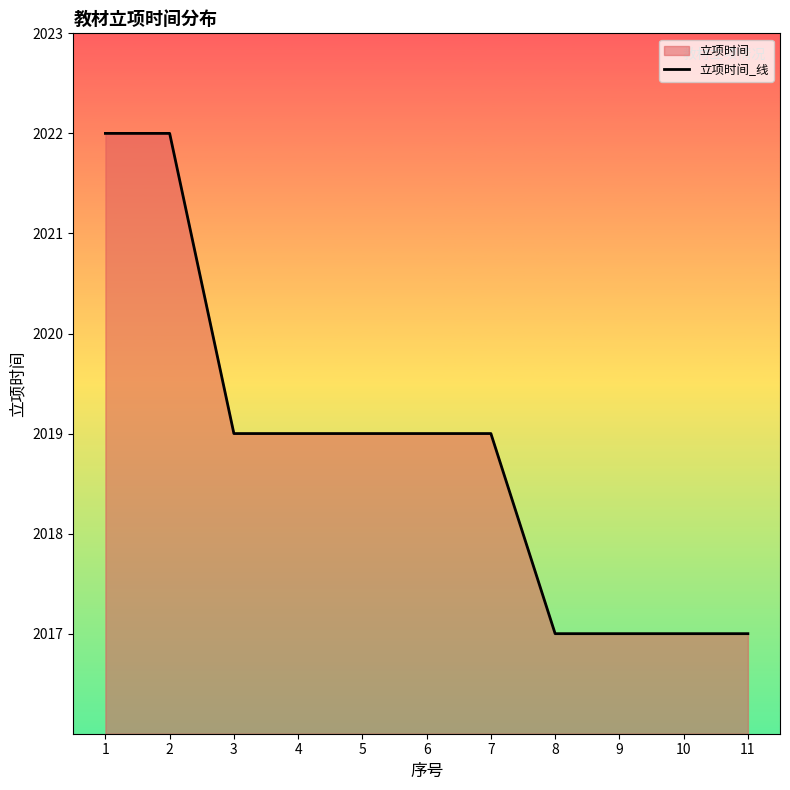

Where is the data nearest to the value 2019?

3